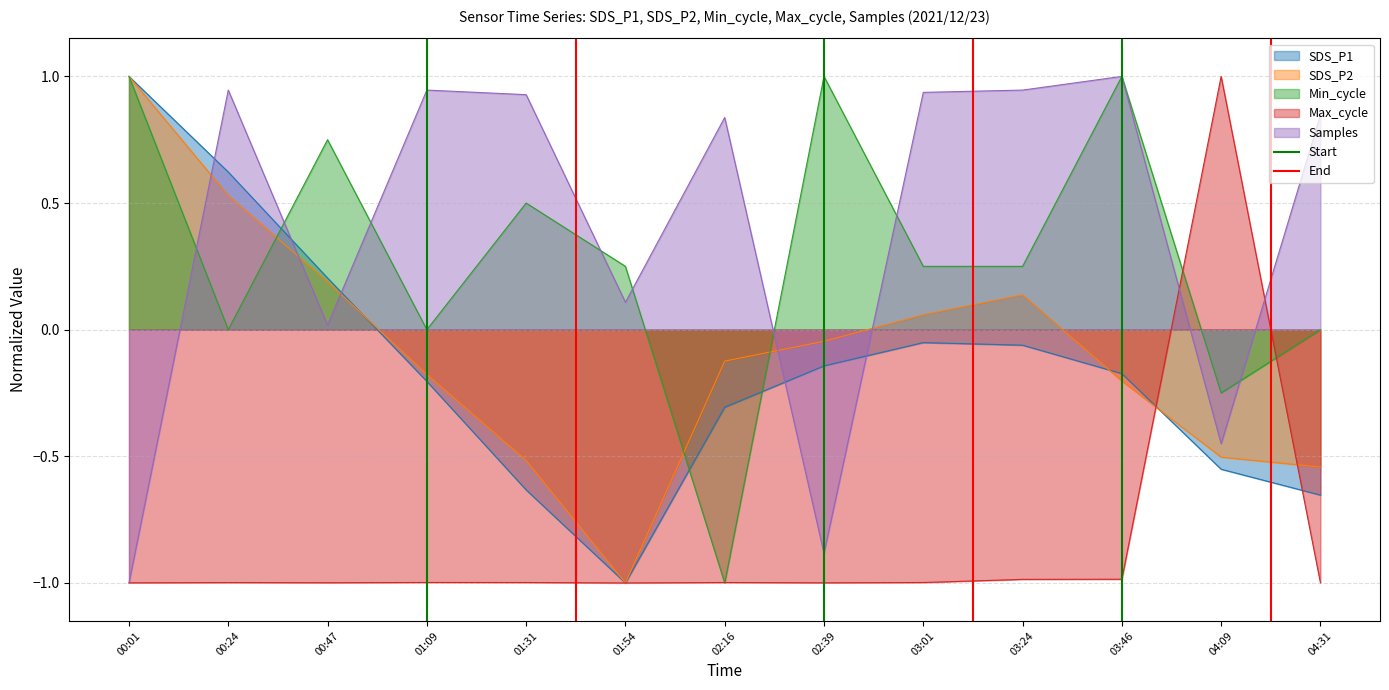

Is the value of SDS_P1 at 01:31 greater than the value of Samples at 02:39?

Yes